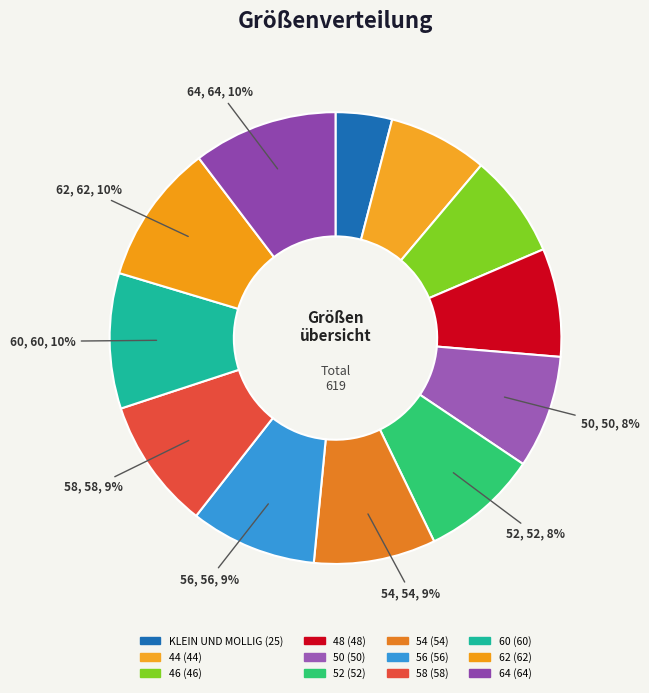

Is there a majority slice in this chart?

No